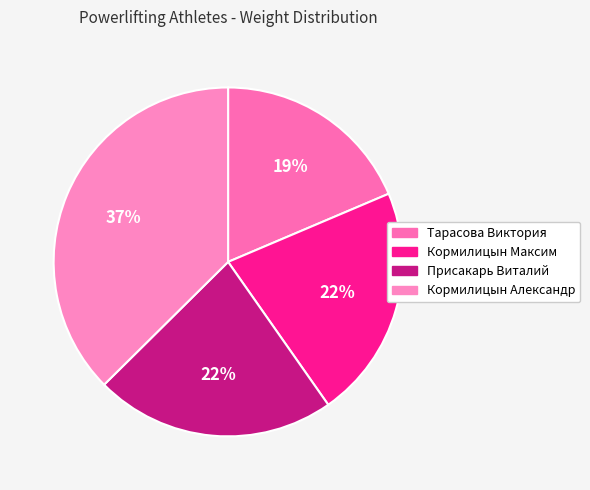

Is Кормилицын Максим the majority of the pie?

No